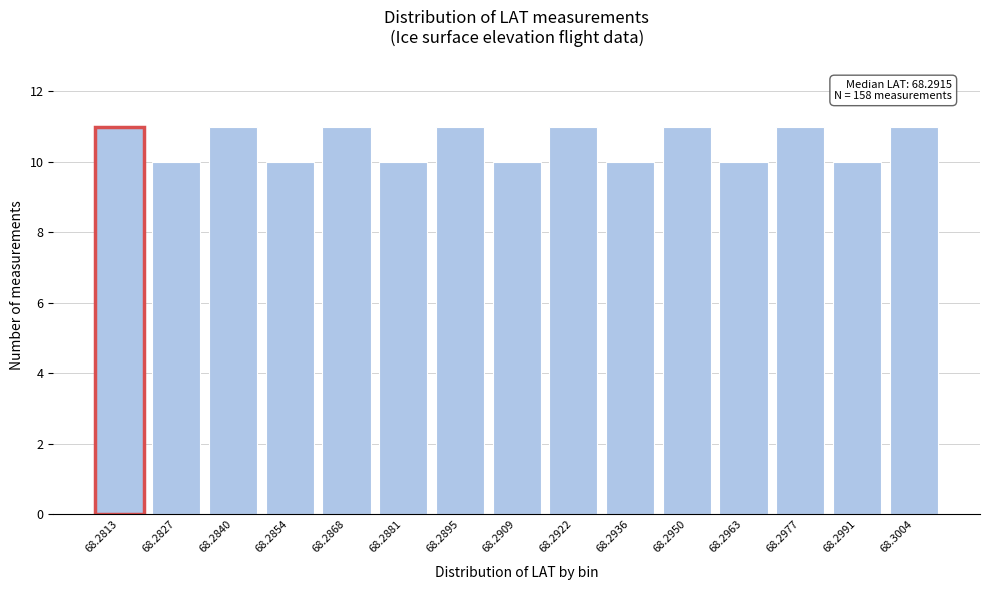

Reading left to right, transcribe all the data shown in this chart.

11	10	11	10	11	10	11	10	11	10	11	10	11	10	11